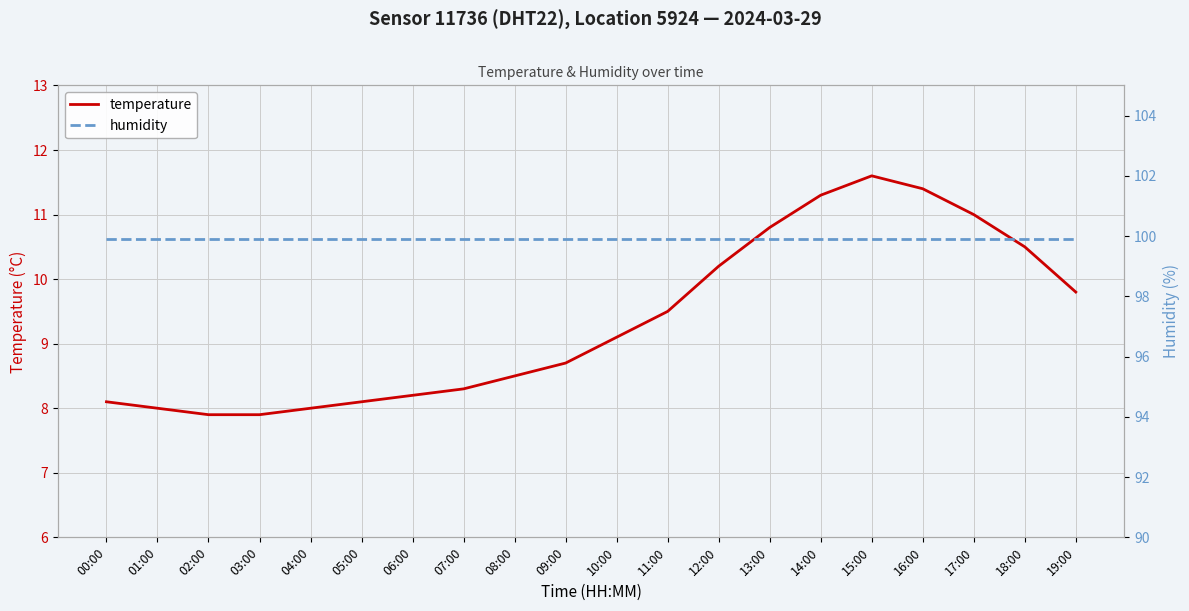

Read the temperature value at 09:00.

8.7